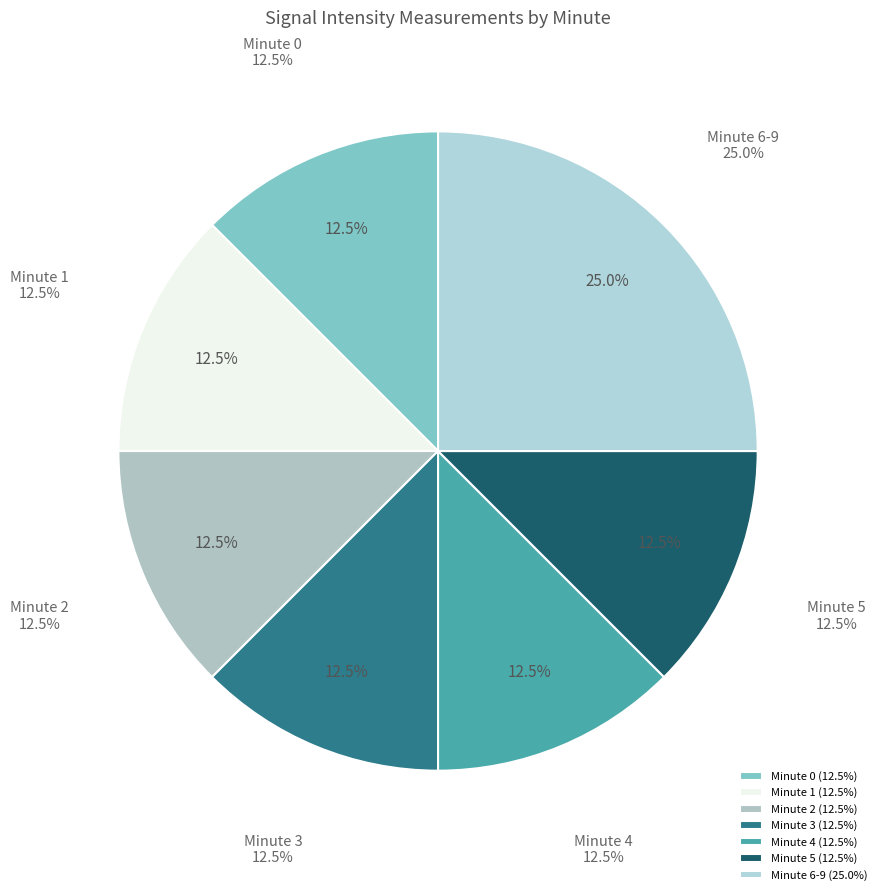

Is there a majority slice in this chart?

No